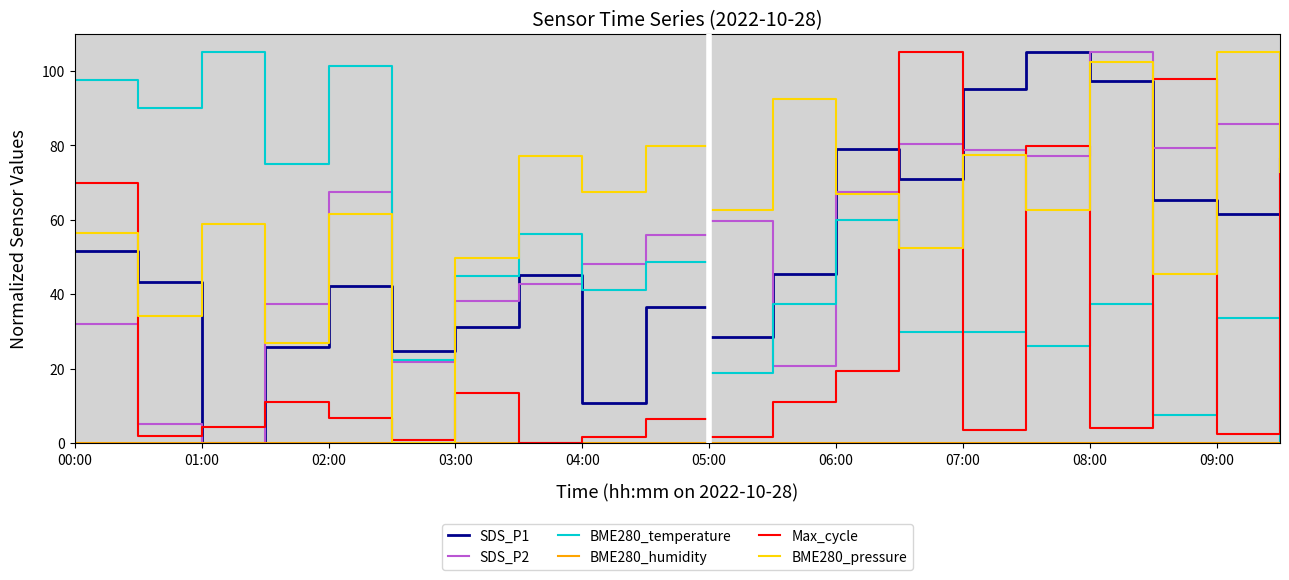

What is the difference between the maximum and minimum values in the SDS_P2 series?

105.0